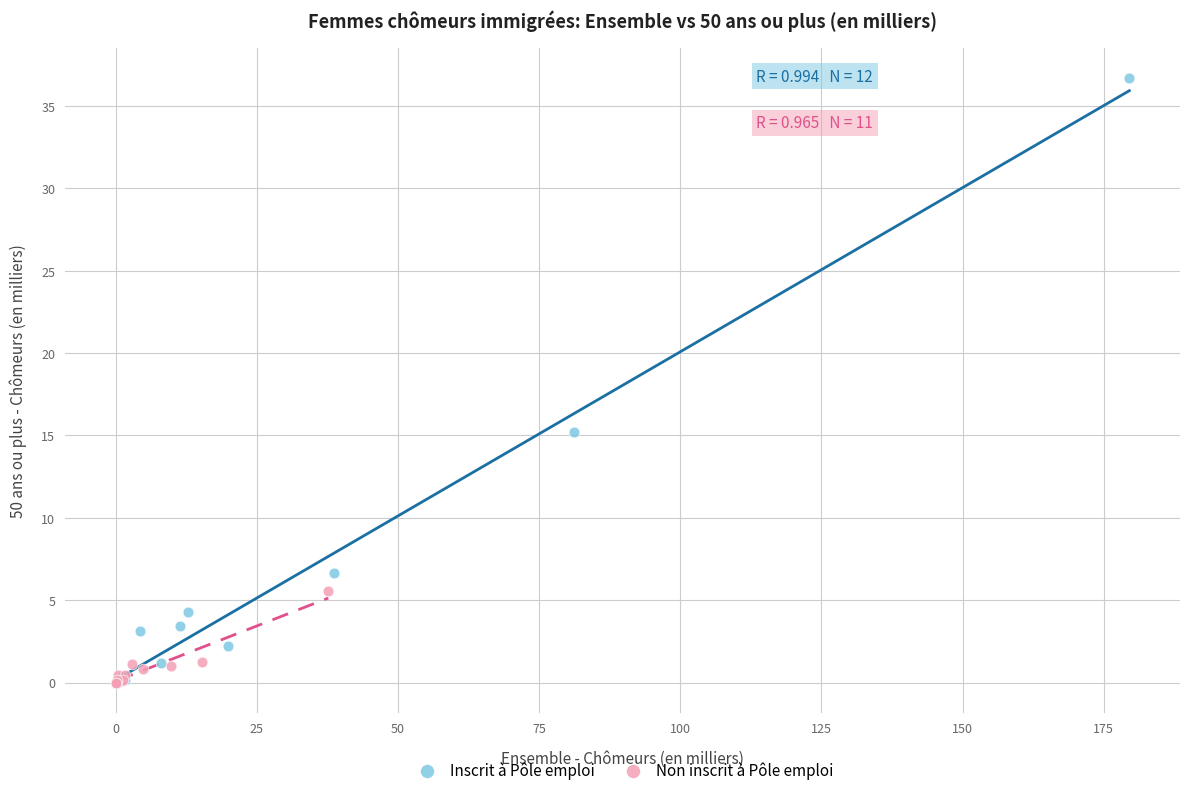

Which series has the largest Y range (max minus min)?

Inscrit à Pôle emploi